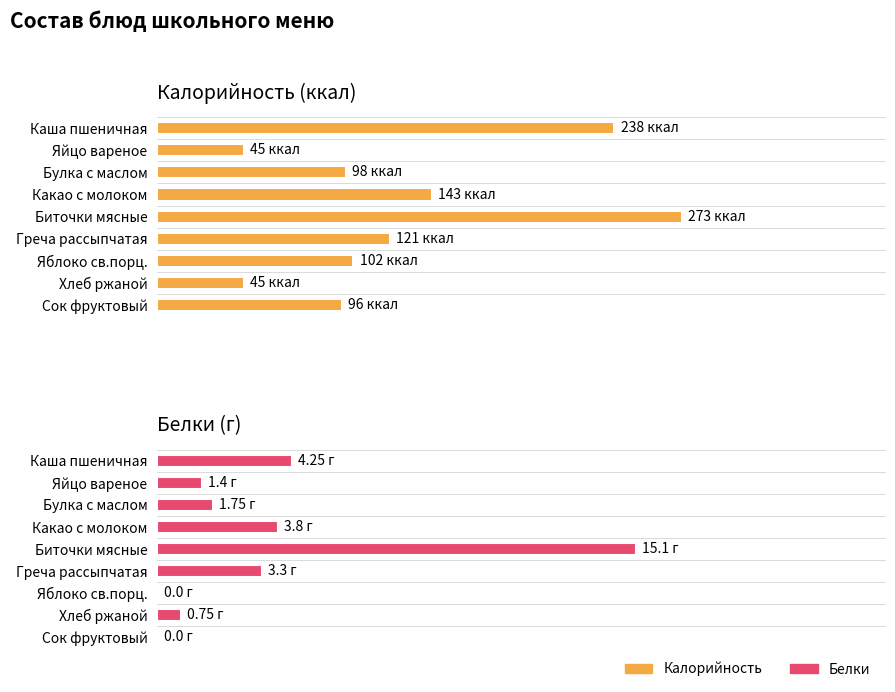

What is the value of the Белки (г) bar at the 1st from the left?

4.2